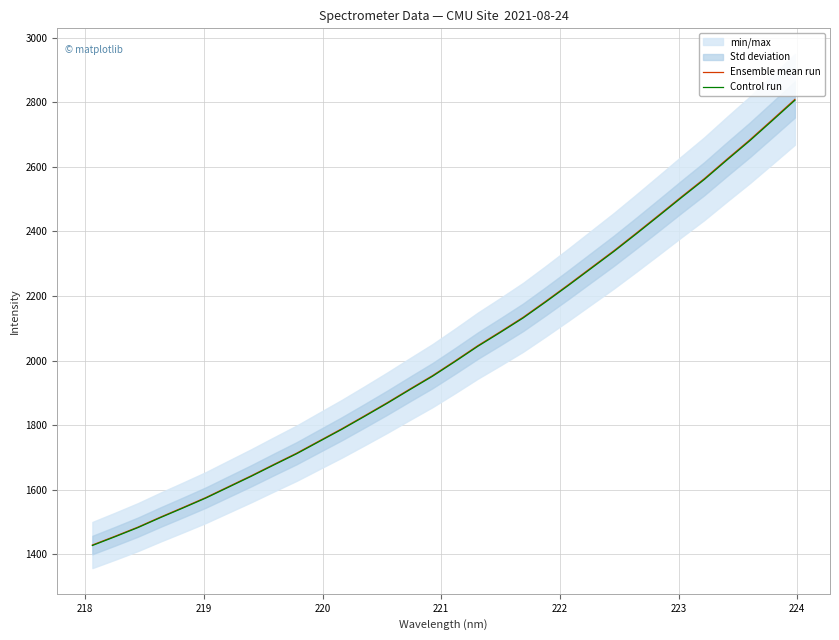

What is the highest value of the Ensemble mean run series?

2809.0